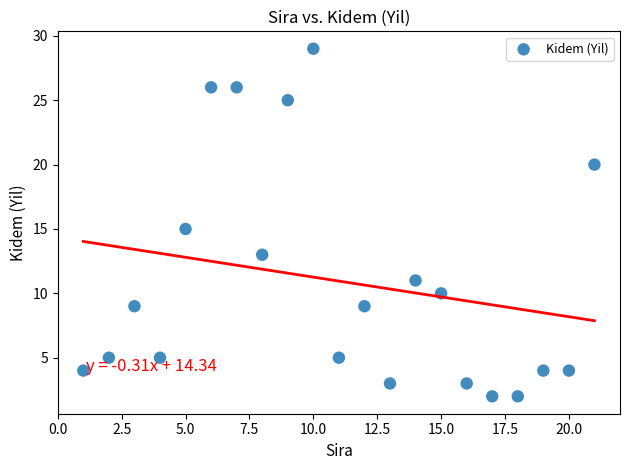

What is the range of X values (max minus min)?

20